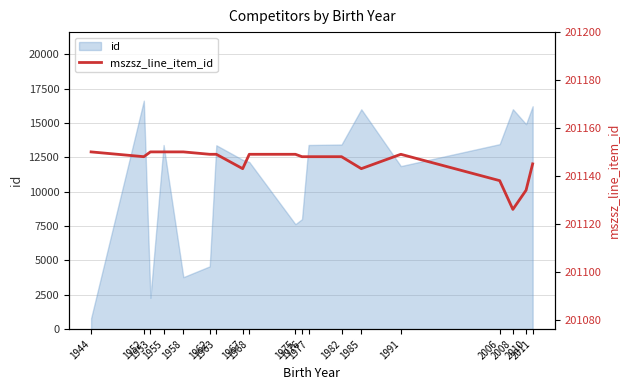

Does the chart display data point markers on the line(s)?

No